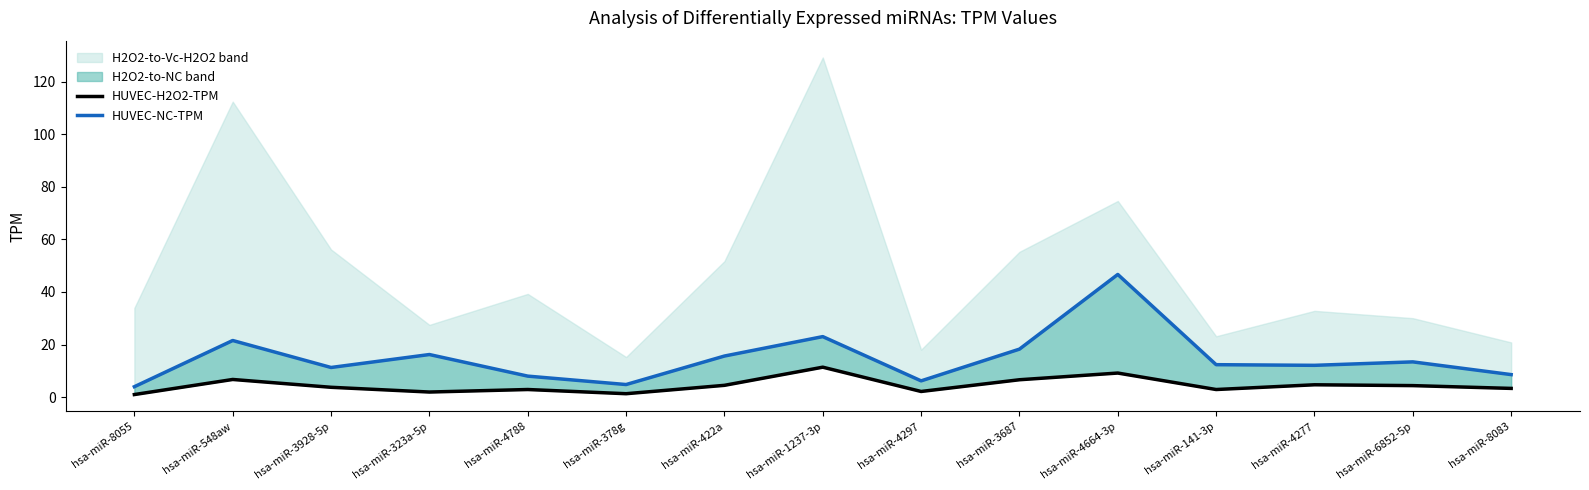

What is the average value of the HUVEC-NC-TPM series?

14.8